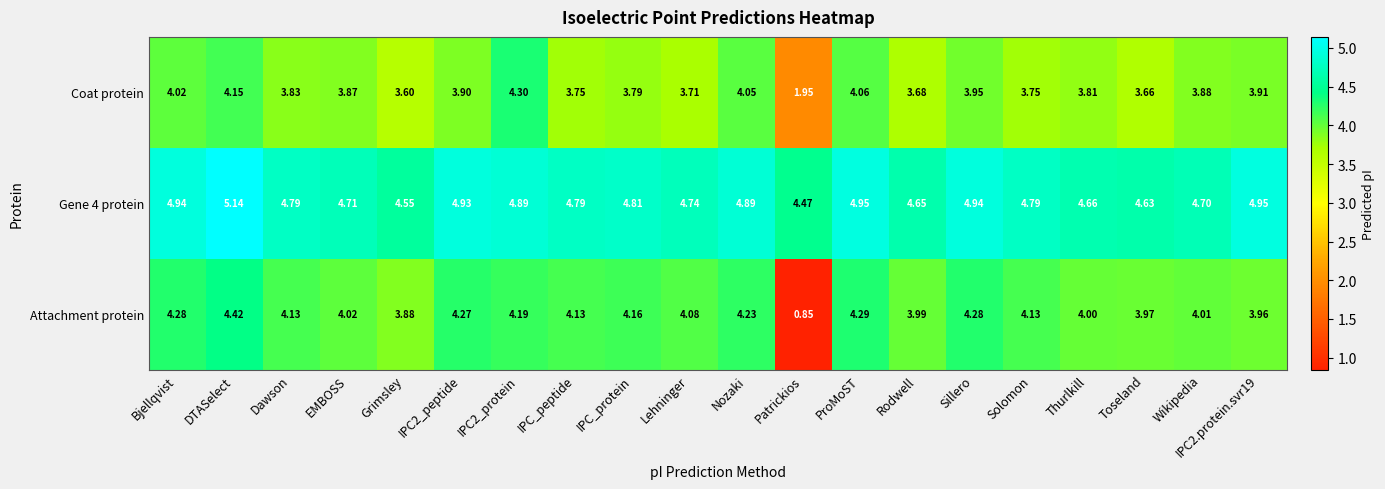

Where is Attachment protein nearest to the value 2?

Patrickios